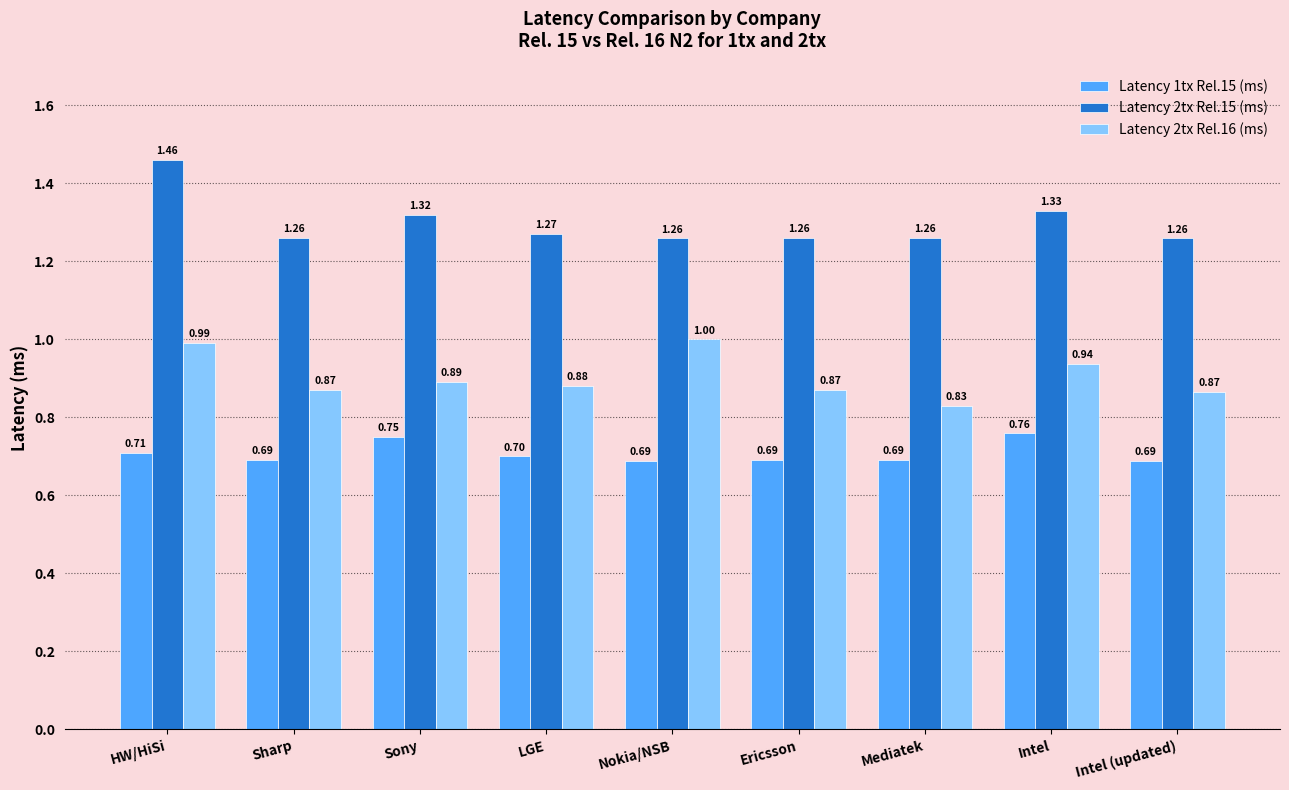

Are the bars grouped side by side (vs. stacked)?

Yes